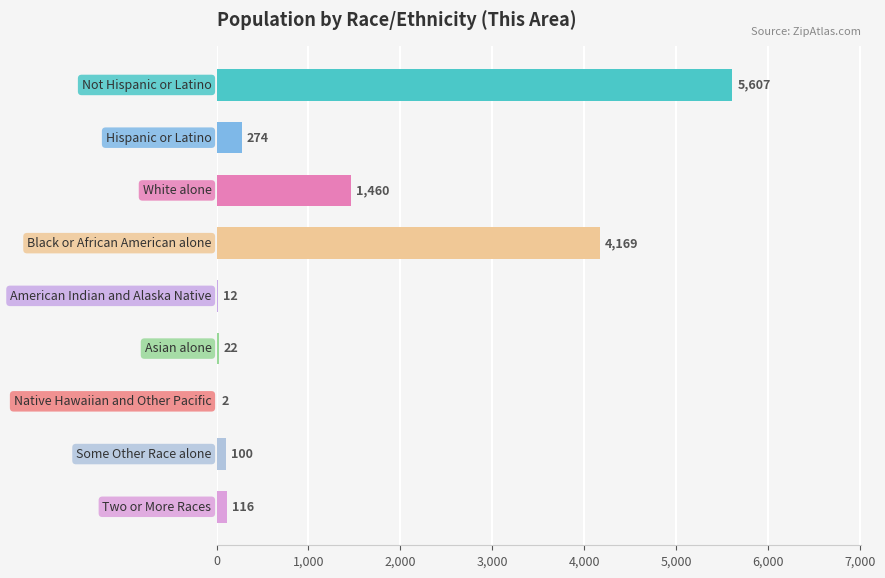

What is the greatest value displayed?

5607